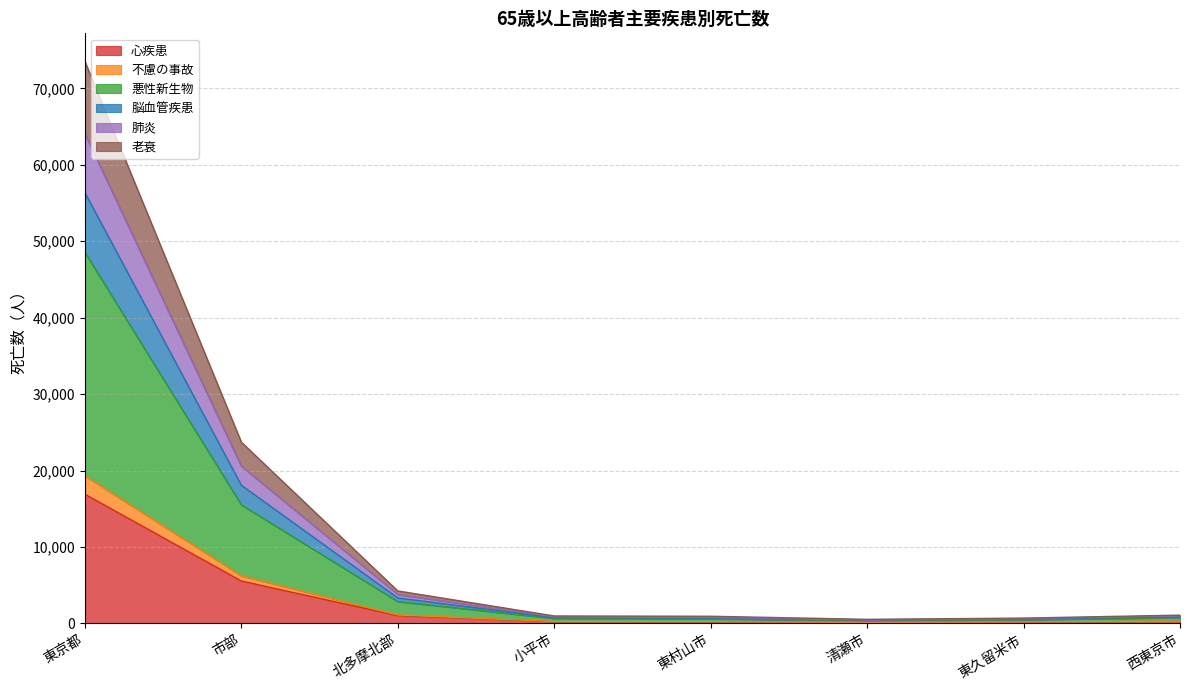

What position from the right is 清瀬市?

3